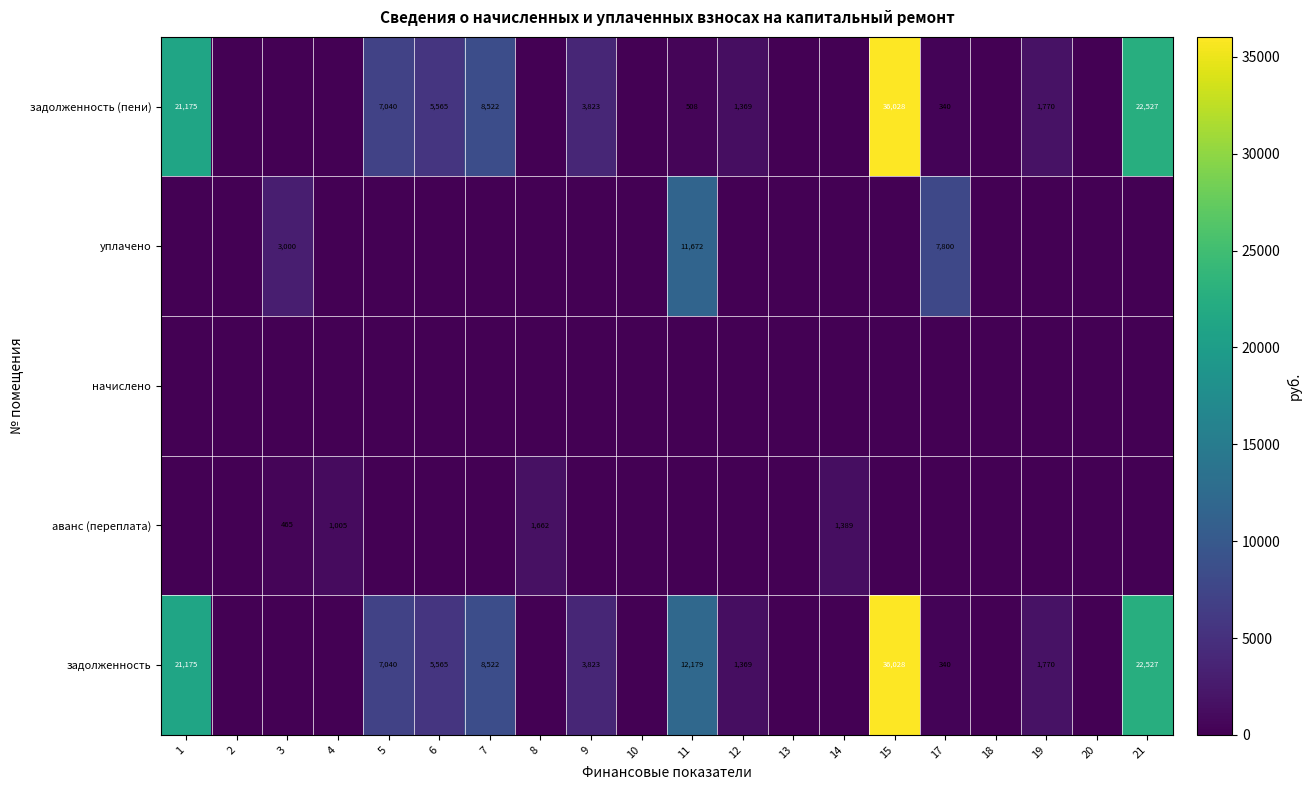

The задолженность (пени) series shows 2931 at 19. True or false?

False